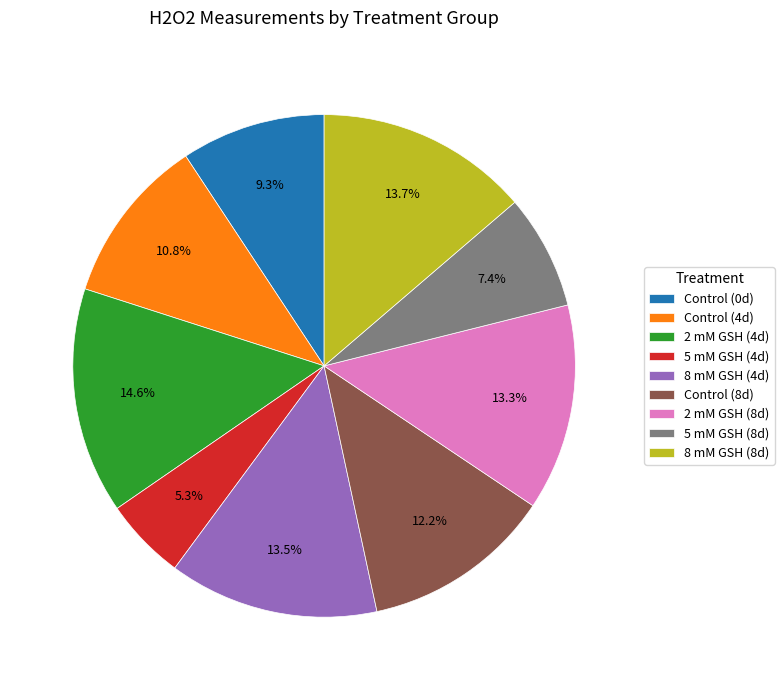

How many segments does this pie chart have?

9